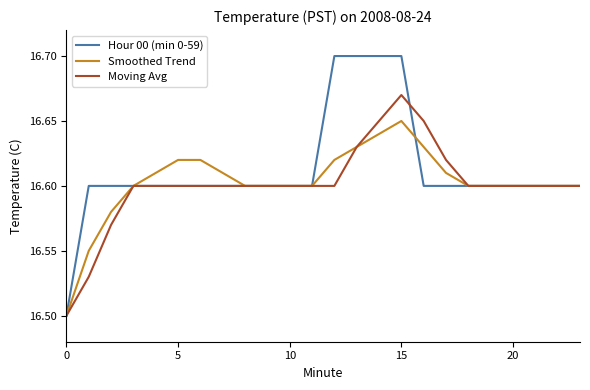

What are all the series names shown in the legend?

Hour 00 (min 0-59), Smoothed Trend, Moving Avg